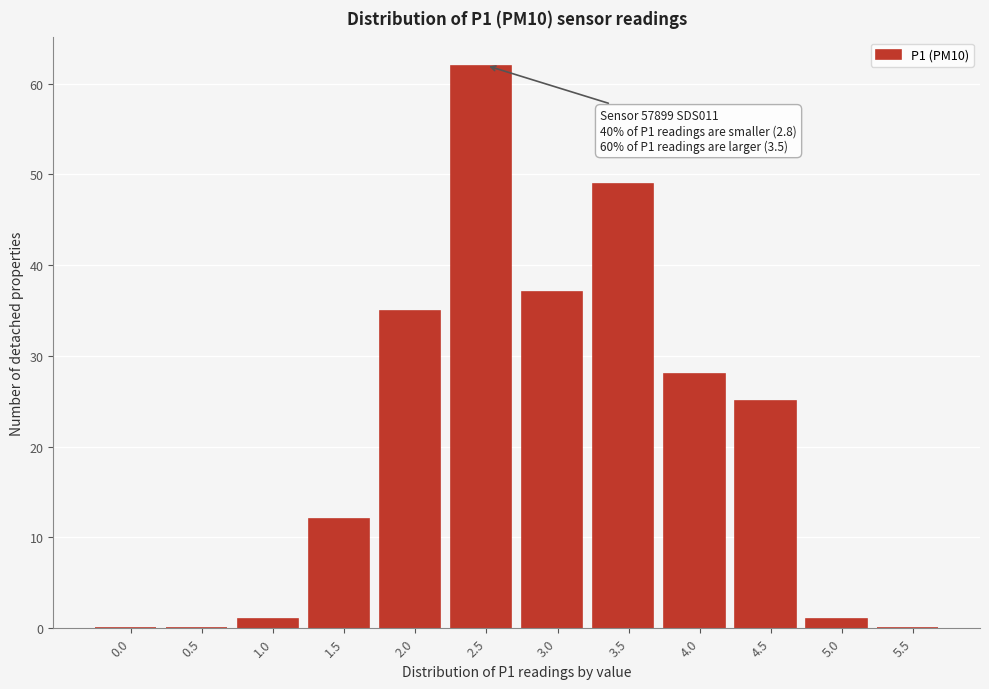

Reading left to right, transcribe all the data shown in this chart.

0.0=0	0.5=0	1.0=1	1.5=12	2.0=35	2.5=62	3.0=37	3.5=49	4.0=28	4.5=25	5.0=1	5.5=0